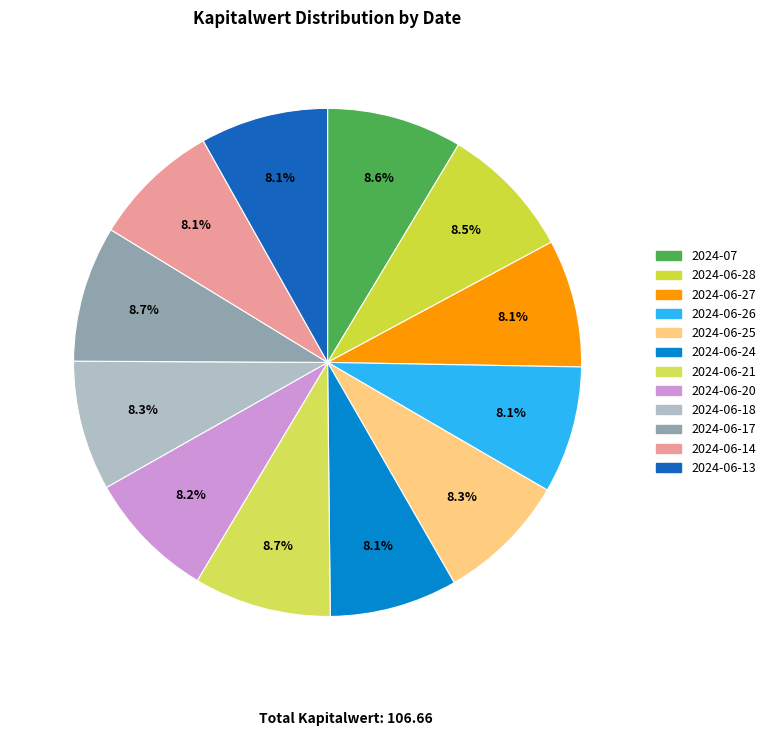

Which slice is the largest?

2024-06-21